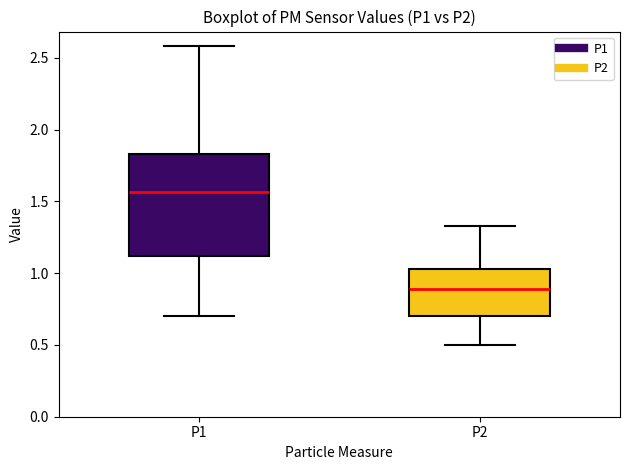

Where is the lower edge of the box for P1 on the y-axis? The values are not printed on the chart, so give them approximately, as read against the axis.

1.10